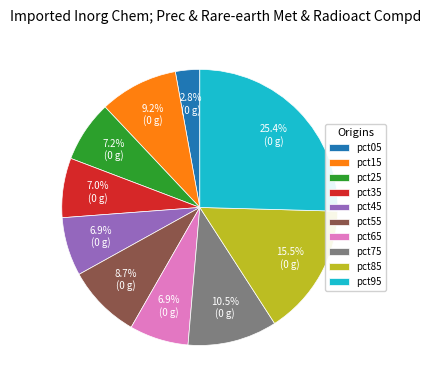

Between pct15 and pct75, which is larger?

pct75